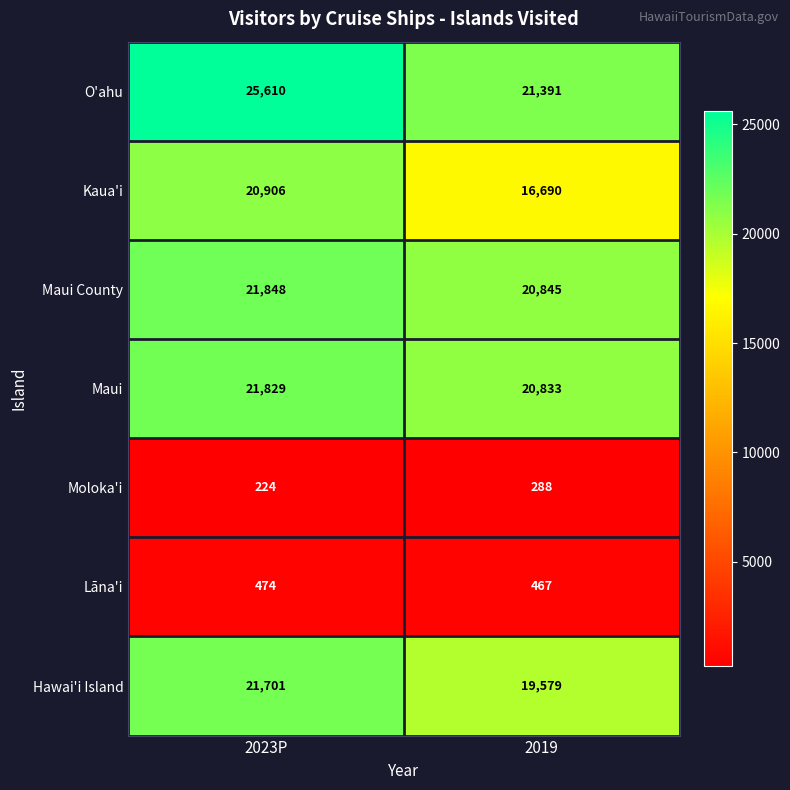

How many series are shown in this chart?

7